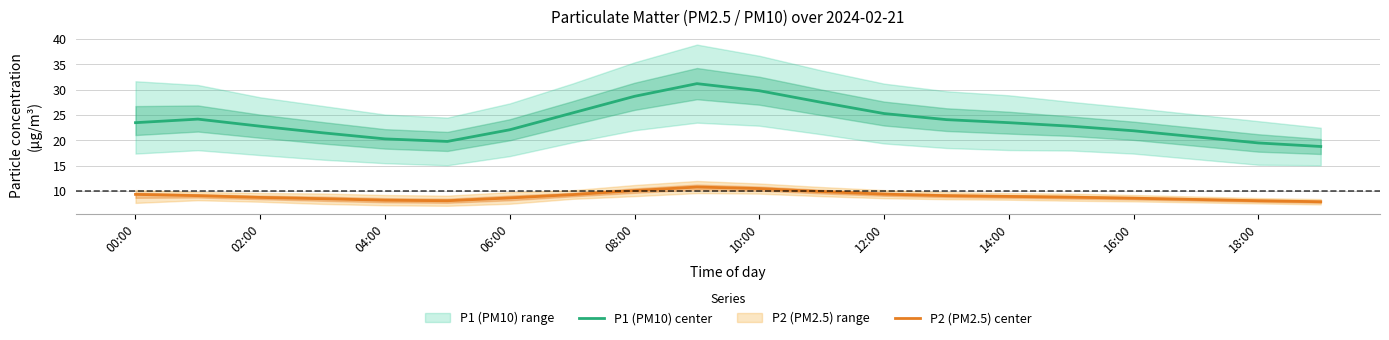

What is the lowest value of the P1 (PM10) center series?

18.8